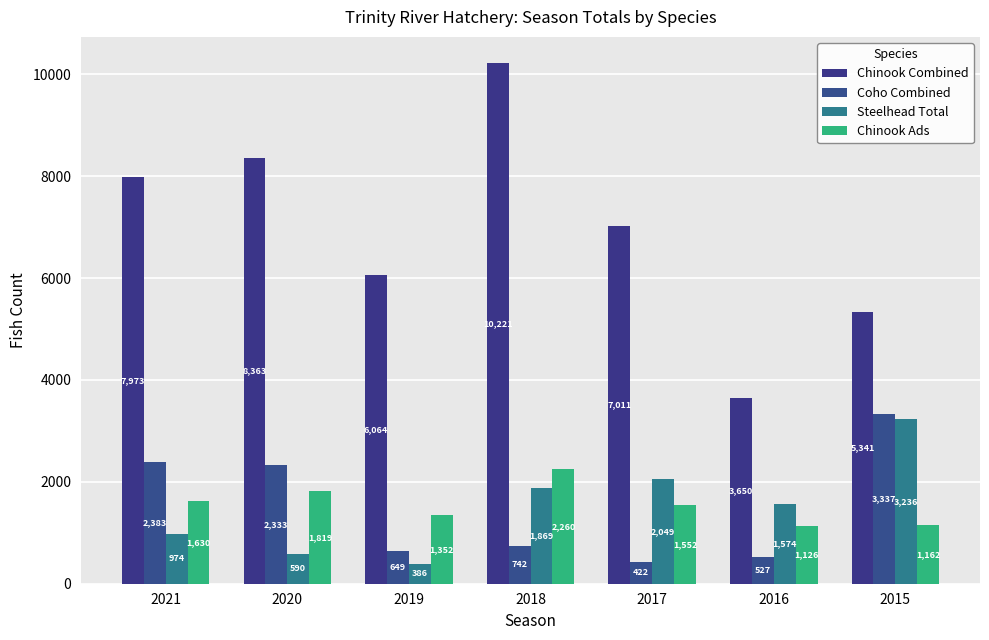

What is the sum of the Steelhead Total values at 2019 and 2017?

2435